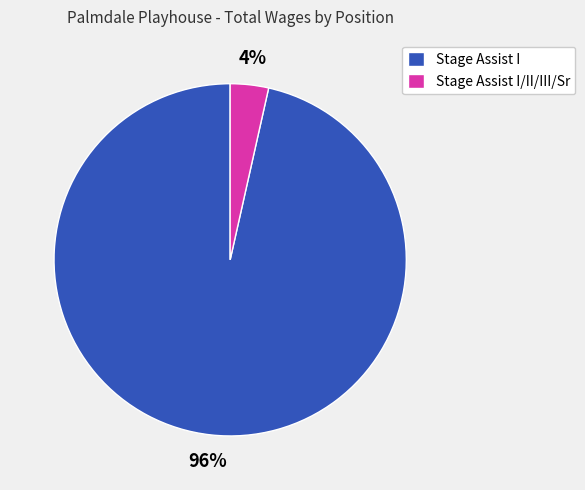

Is it true that Stage Assist I is 96% of the pie?

True